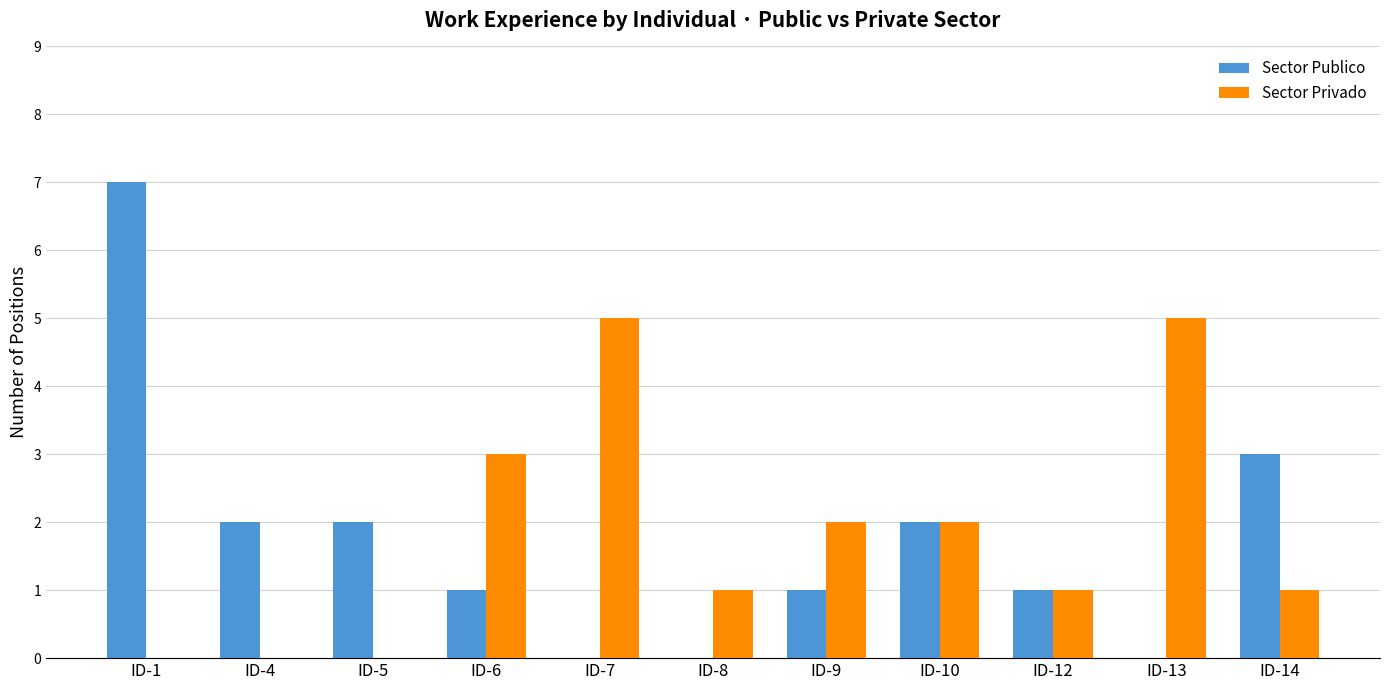

What is the sum of all Sector Privado values?

20